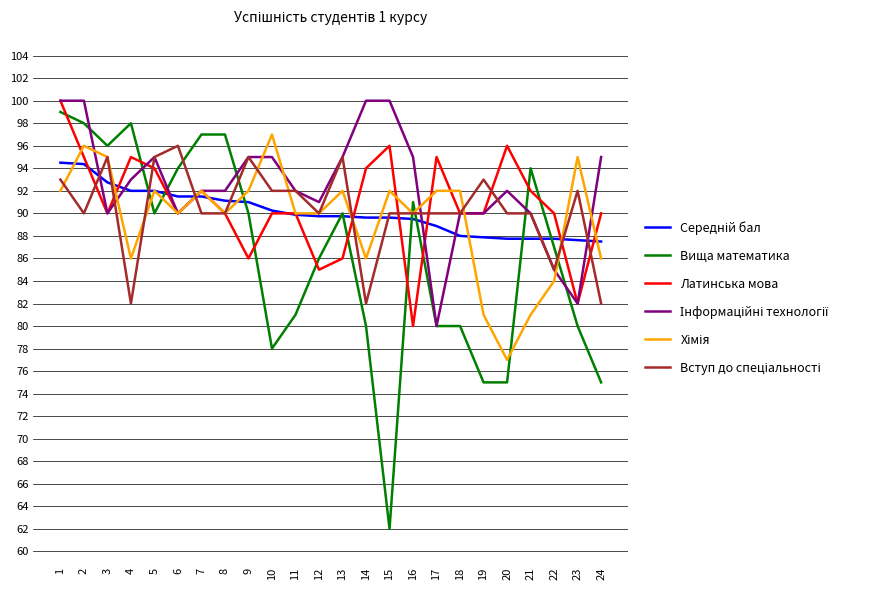

At which label does Вища математика reach its minimum?

15